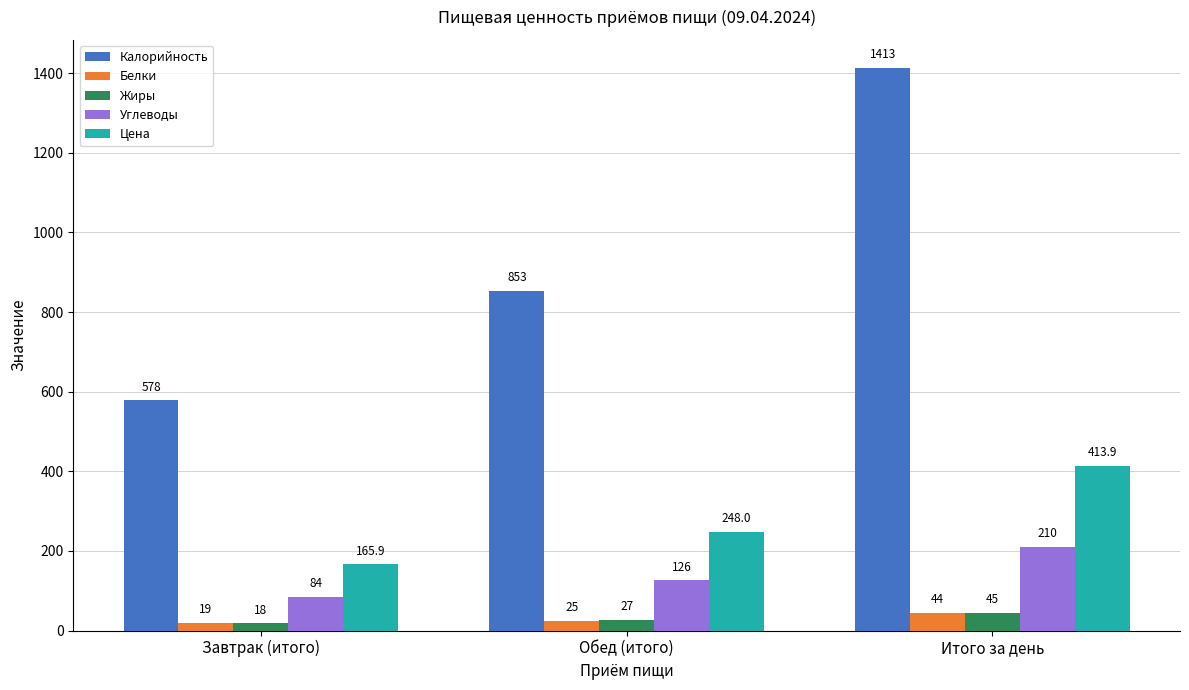

What value does the Жиры series have at Завтрак (итого)?

18.0